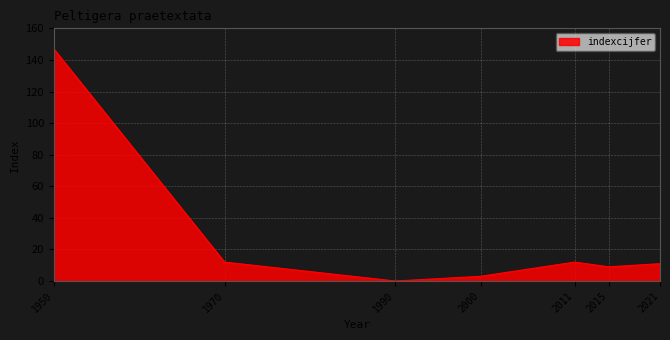

Read the value at 1950.

147